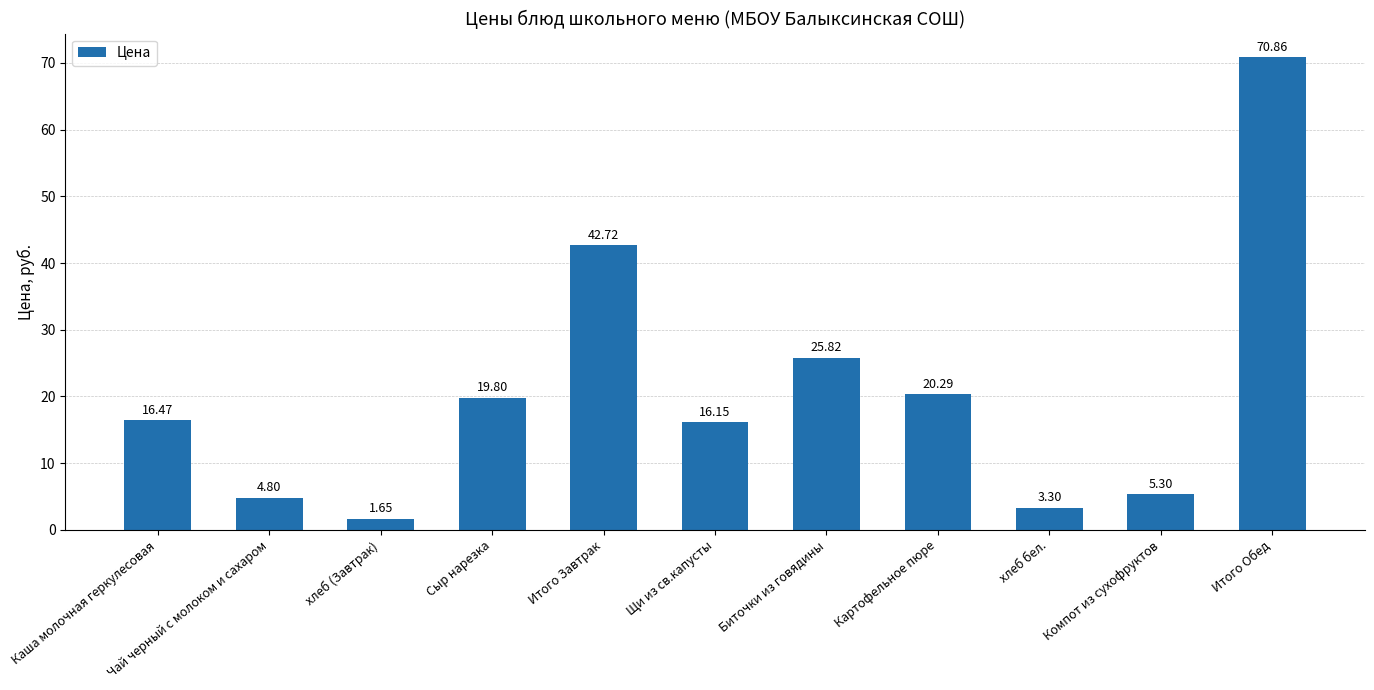

Count the number of data series in this chart.

1